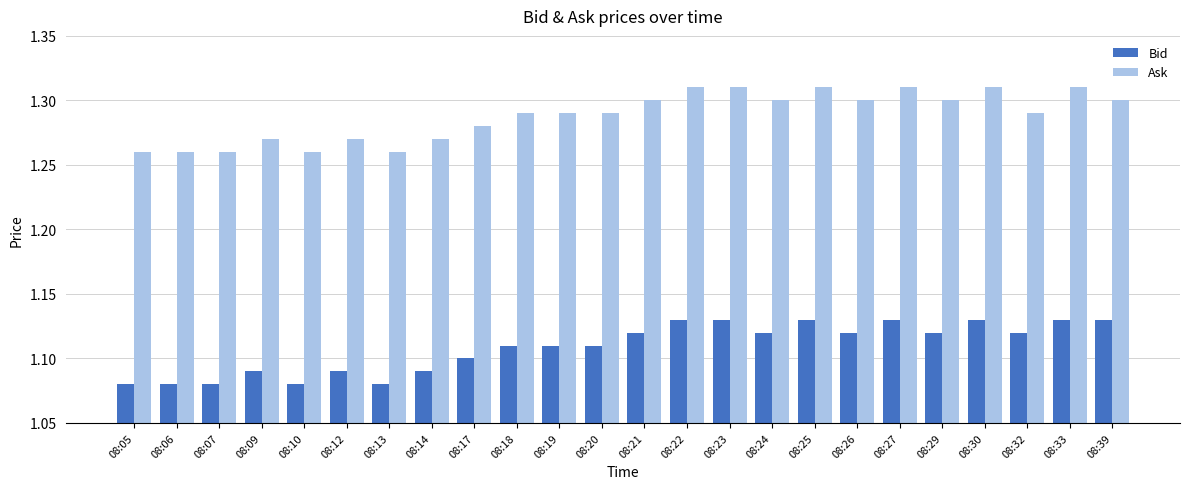

What is the sum of all Bid values?

26.6